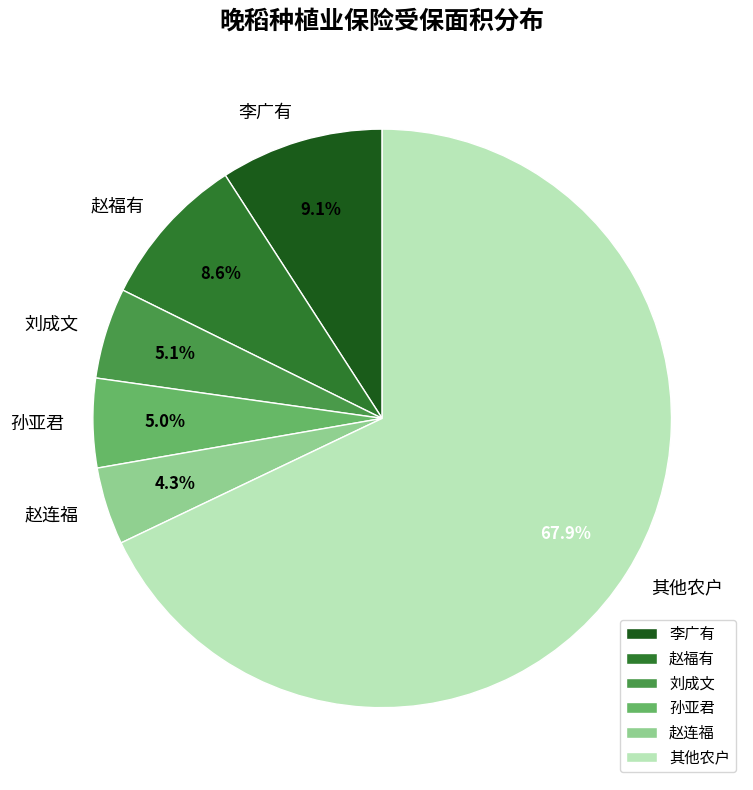

Is there any slice that represents more than half of the pie?

Yes